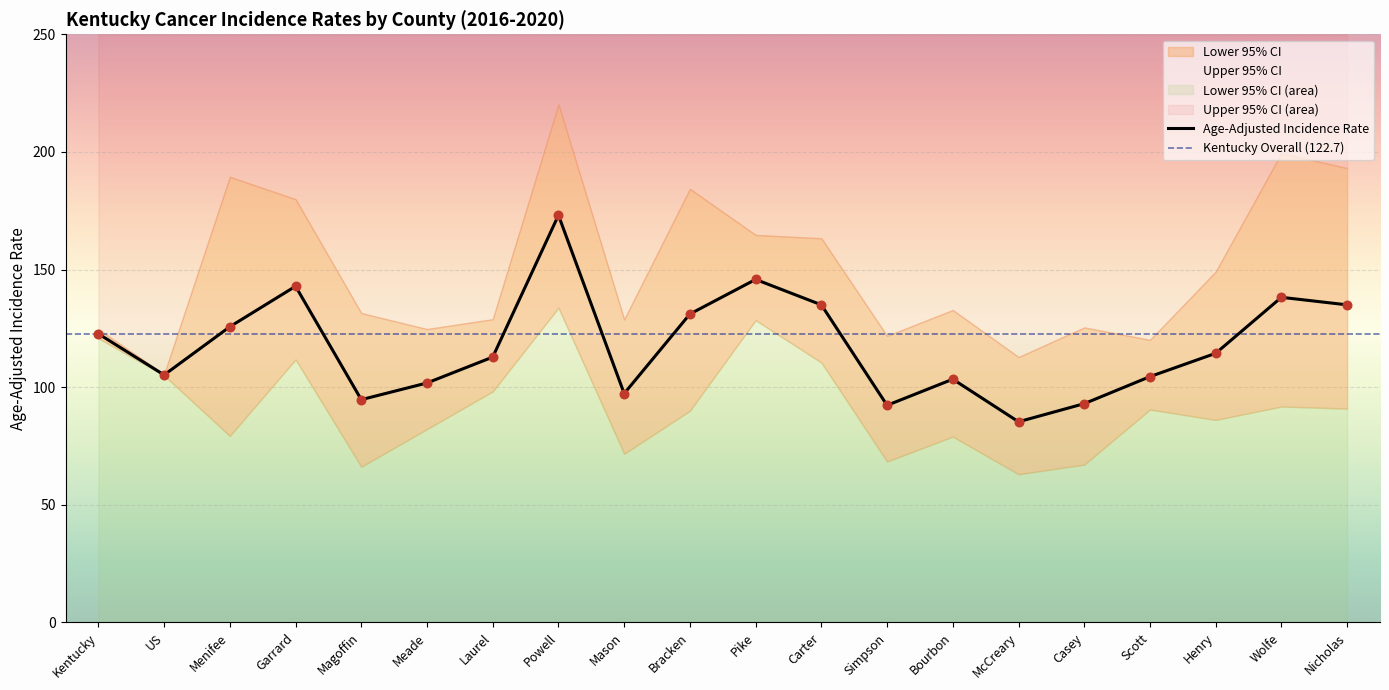

True or false: Age-Adjusted Incidence Rate has a value of 178.2 at Nicholas.

False